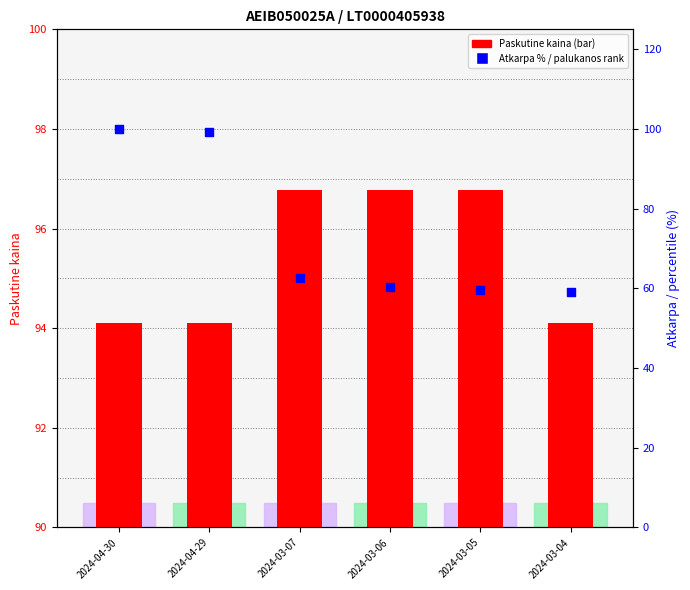

What are all the series names shown in the legend?

Paskutine kaina, Atkarpa (%)